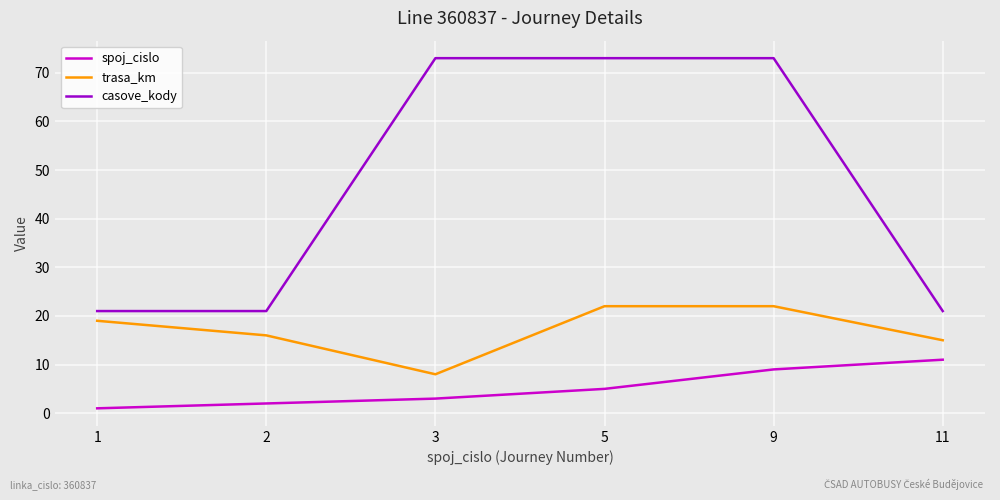

Which series has the widest spread of values?

casove_kody